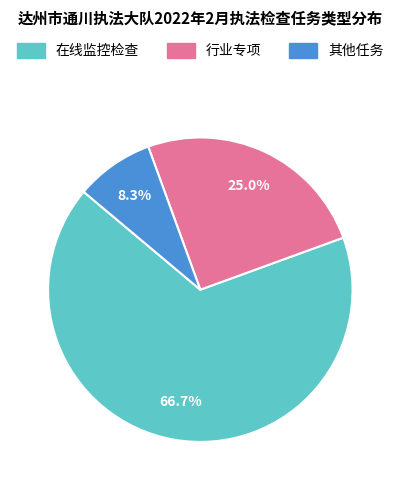

What percentage do 其他任务 and 行业专项 together represent?

33.3%